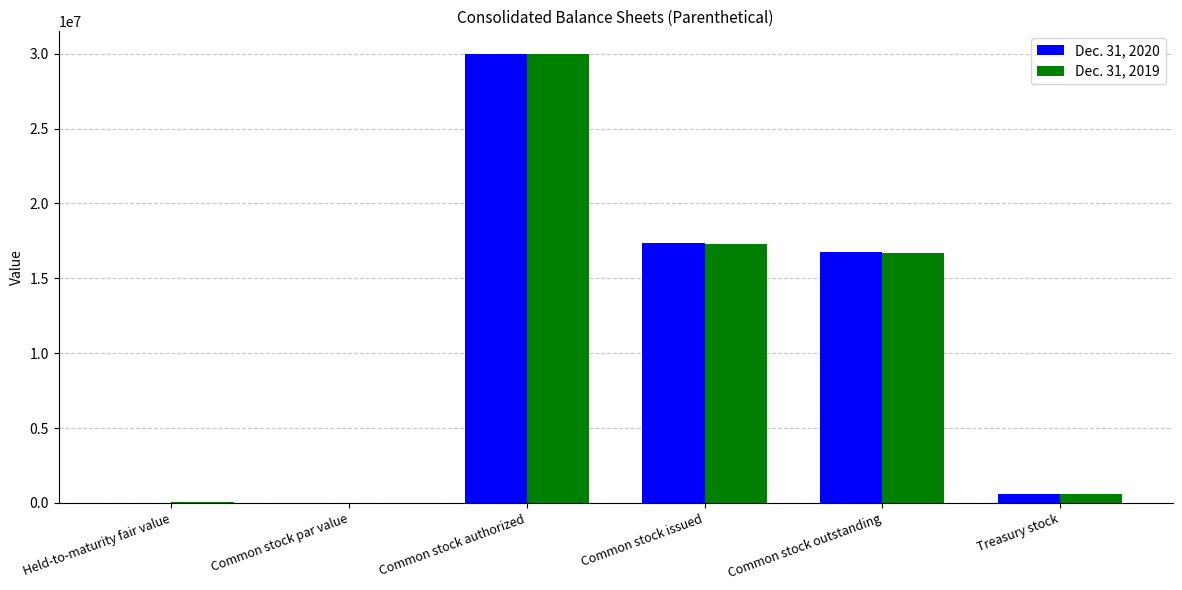

The Dec. 31, 2019 series shows 69572 at Held-to-maturity fair value. True or false?

True